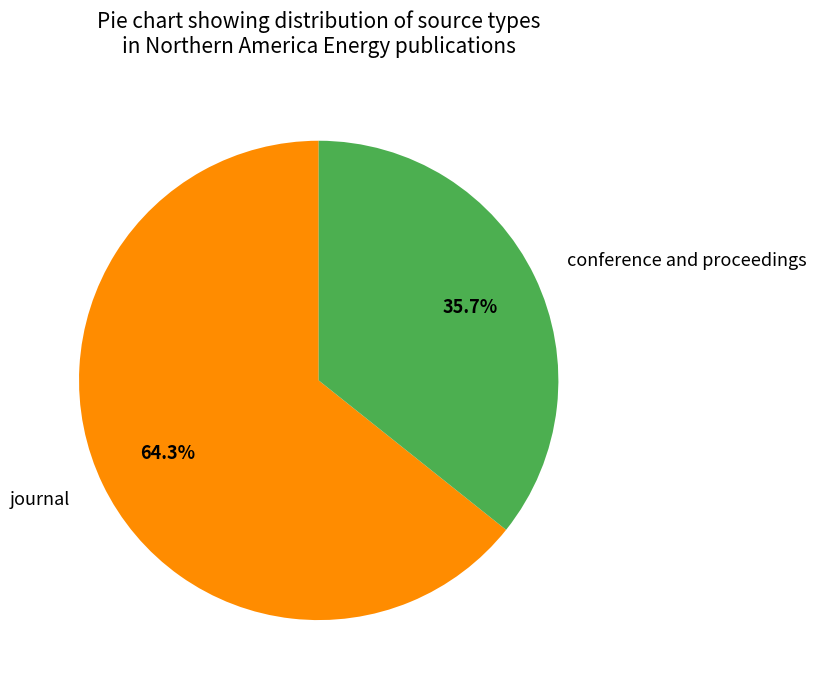

Is there any slice that represents more than half of the pie?

Yes